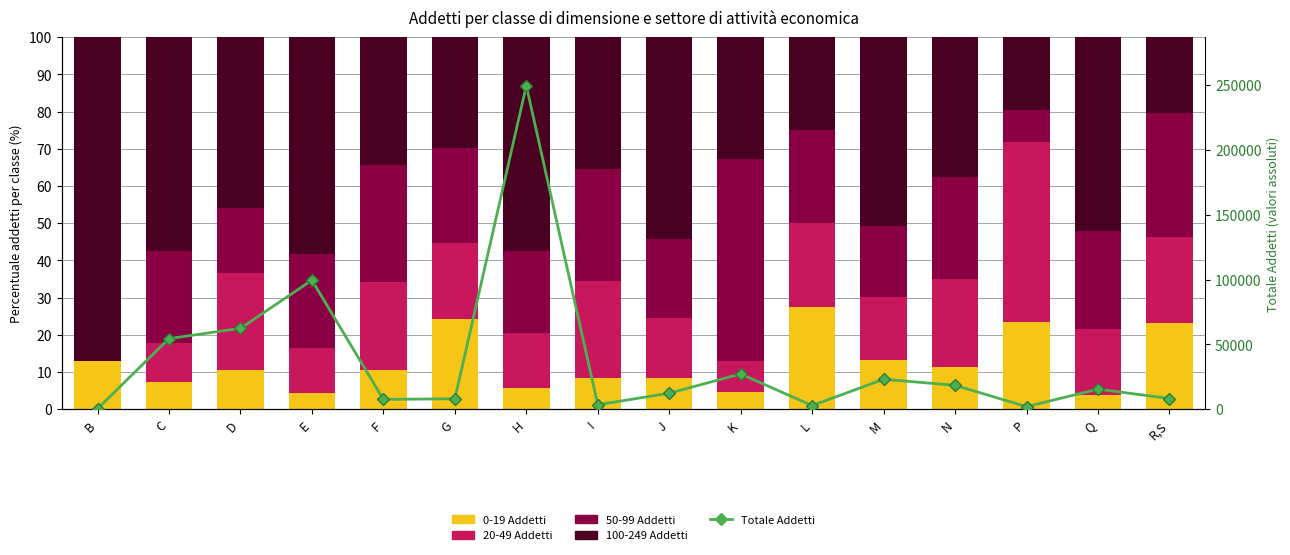

The value of 20-49 Addetti at F is 39.0. True or false?

False